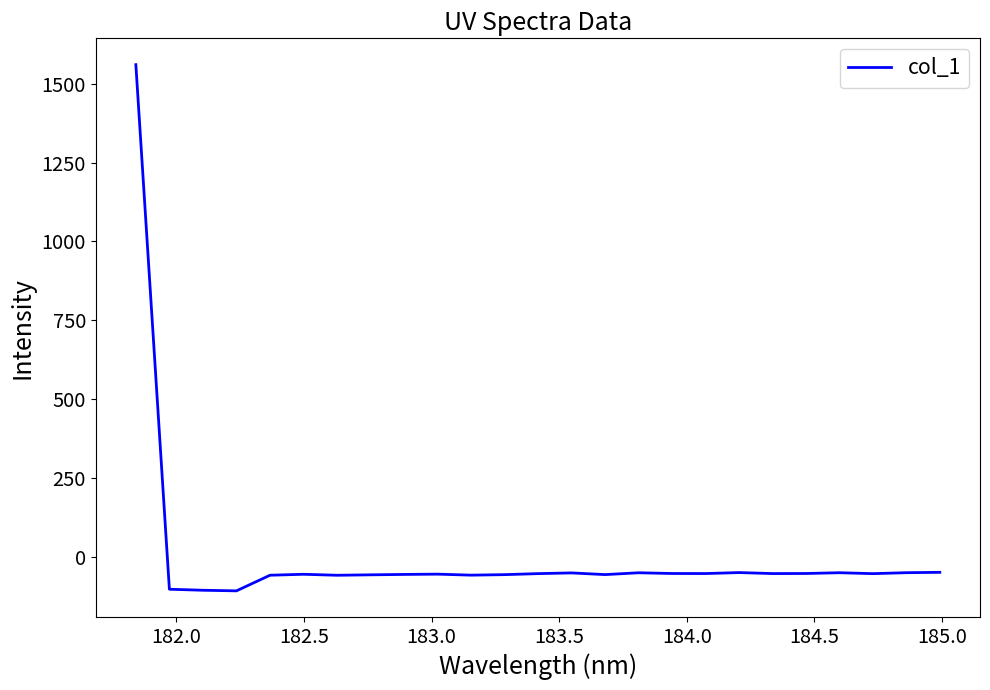

What is the greatest value displayed?

1560.4